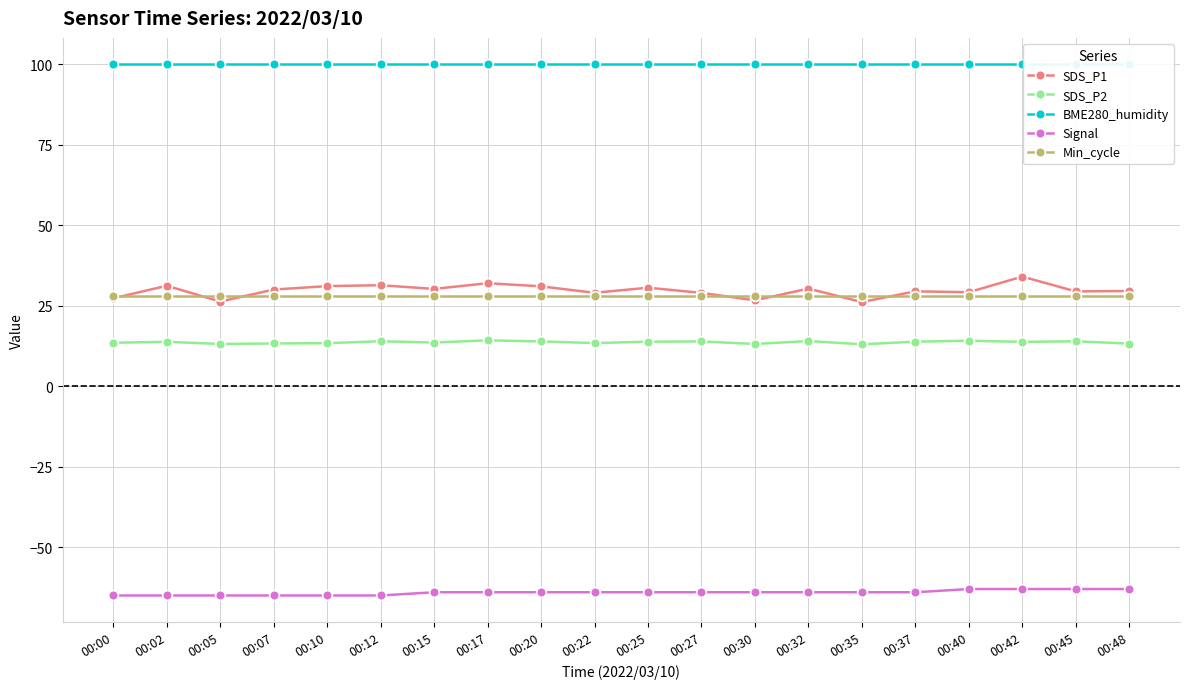

What value does the BME280_humidity series have at 00:07?

100.0